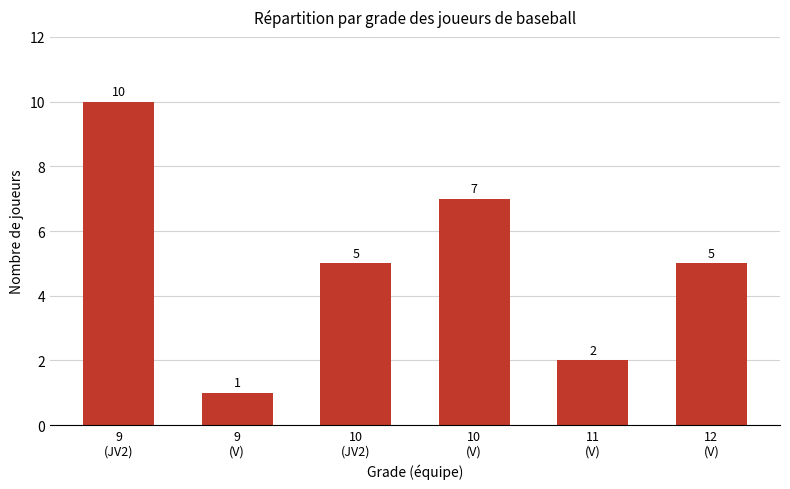

What is the sum of all values?

30